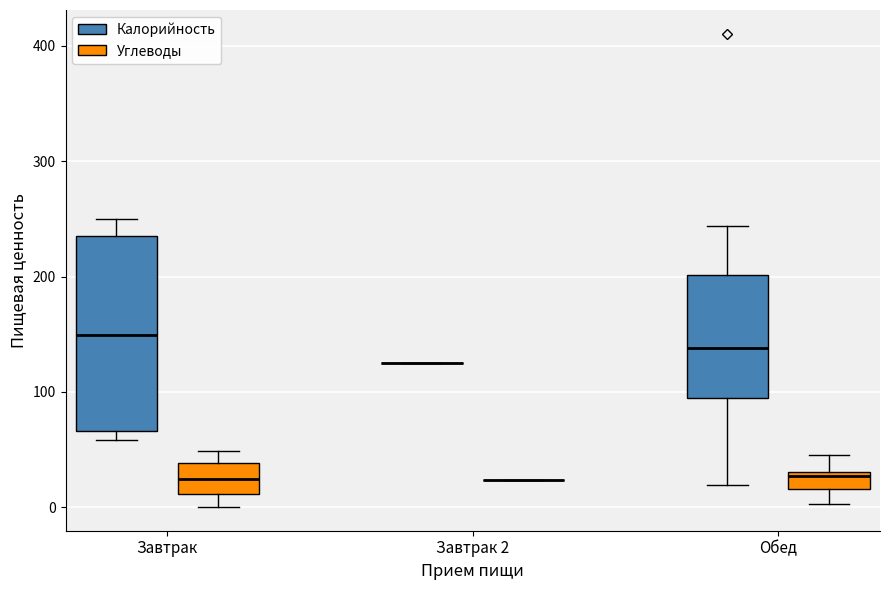

Which box is the tallest, from its lower edge to its upper edge?

Завтрак (Калорийность)